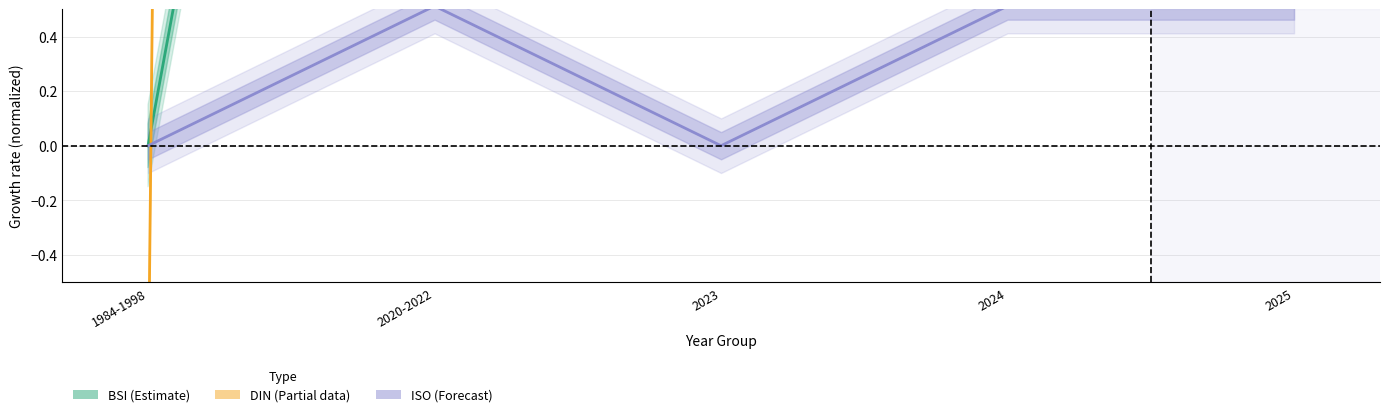

True or false: BSI (Estimate) has more than 0 points higher than both neighbors.

False